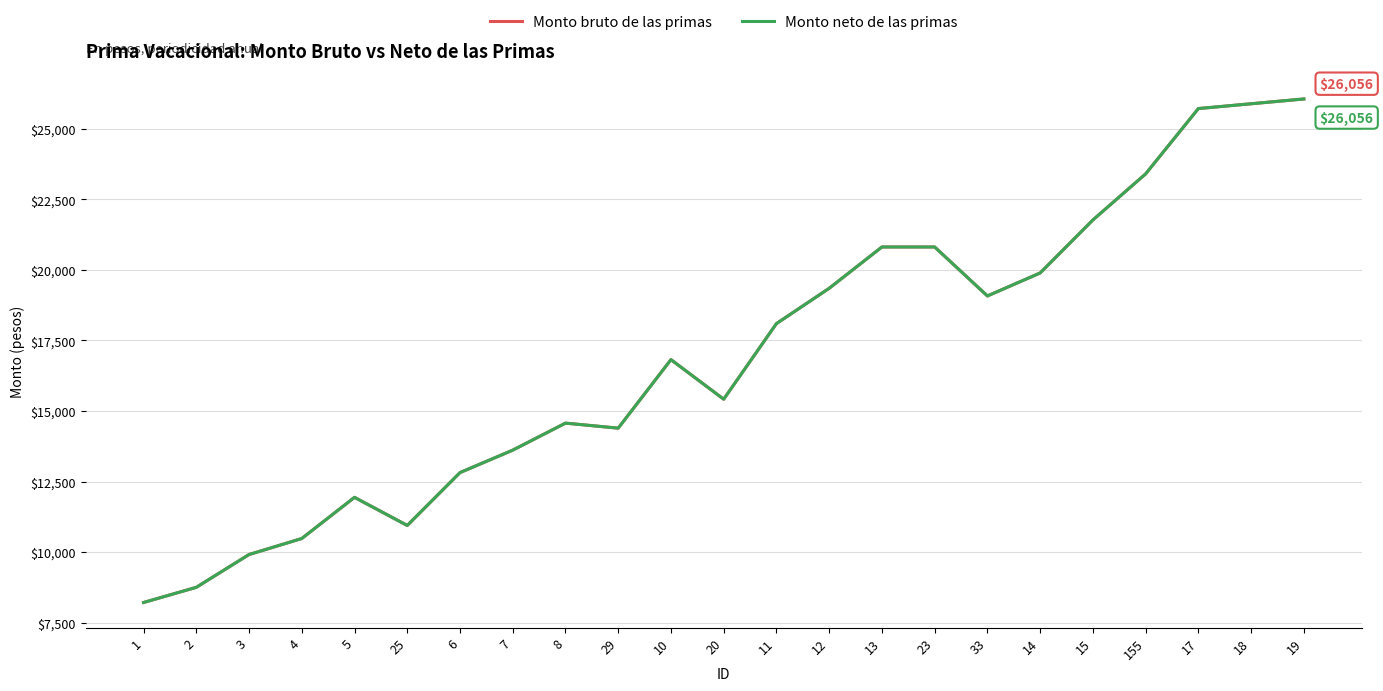

What is the label of the 4th point from the left?

4